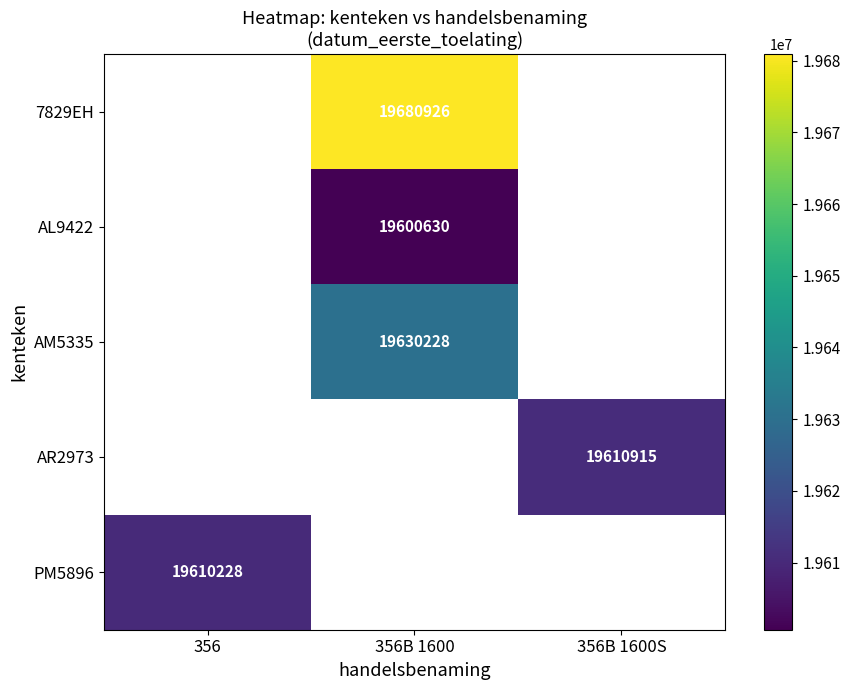

Is it true that AL9422 equals 7605126 at 356B 1600?

False